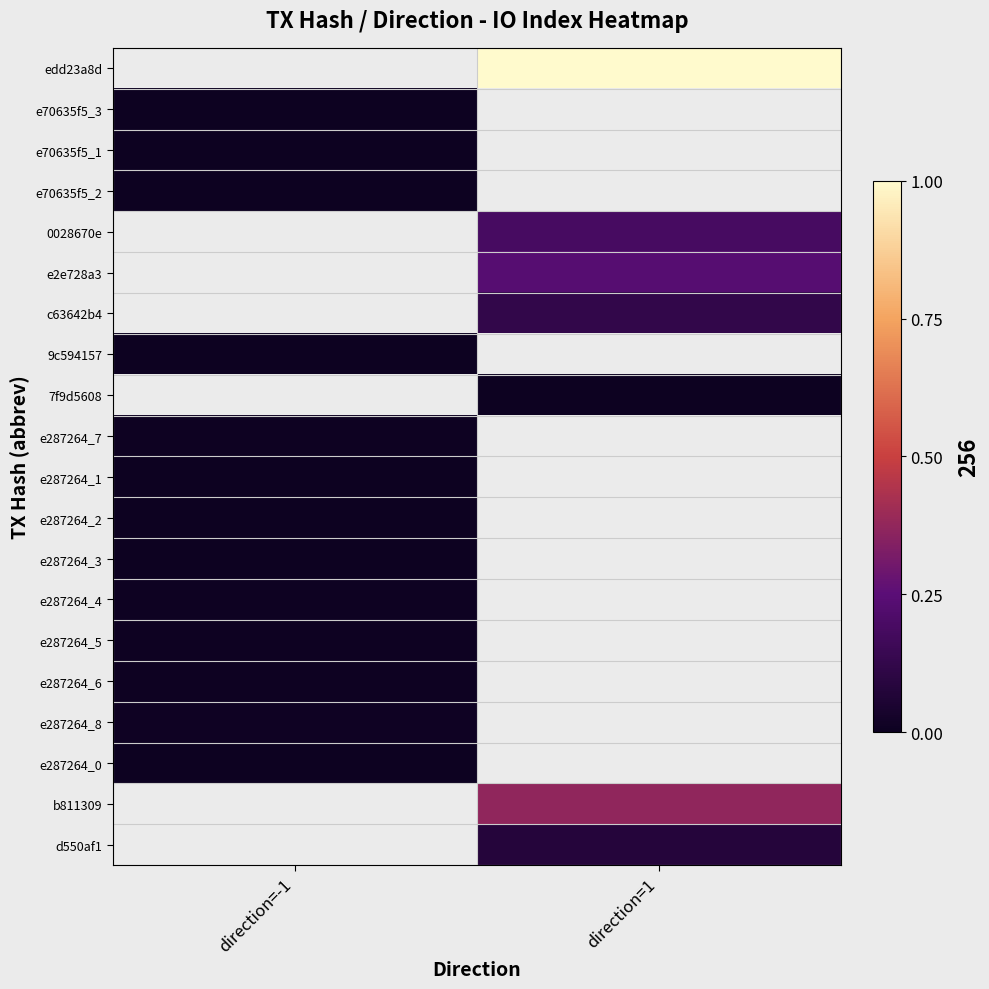

Count the number of data series in this chart.

20